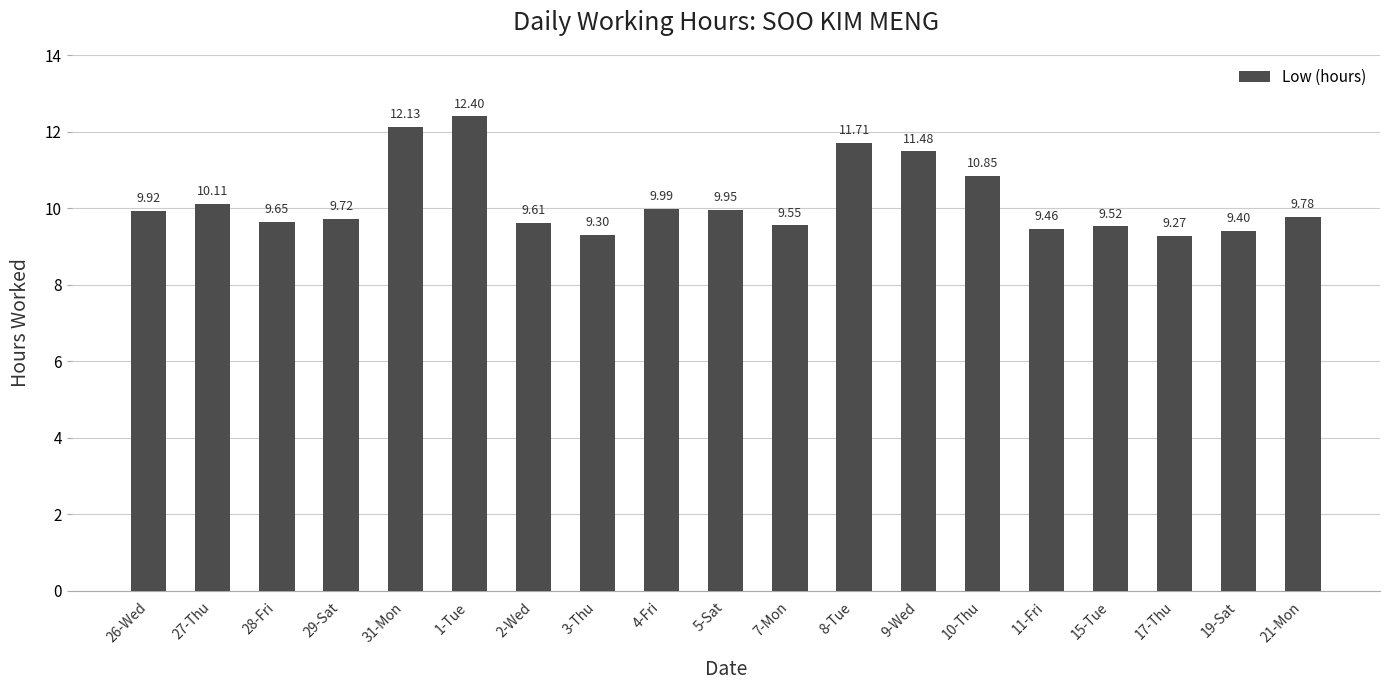

What is the label of the 14th bar from the right?

1-Tue